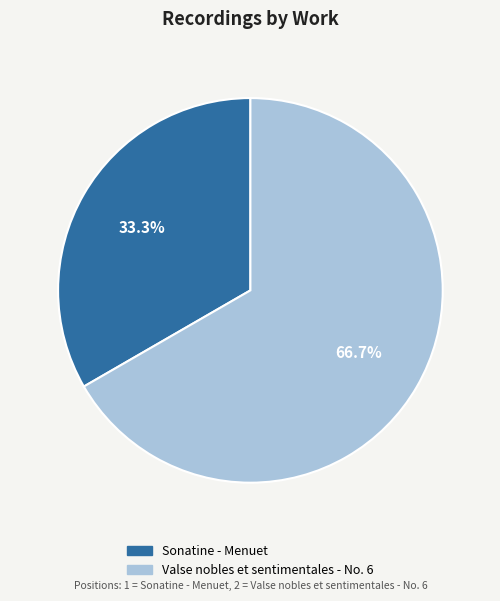

To the nearest percent, what is the difference between the Valse nobles et sentimentales - No. 6 and Sonatine - Menuet slice percentages?

33%